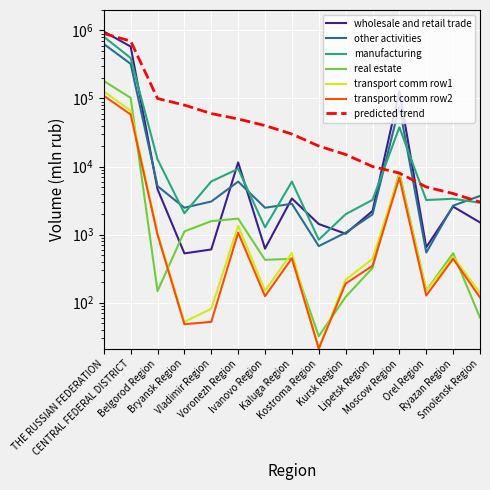

True or false: transport comm row2 and other activities intersect in this chart.

False